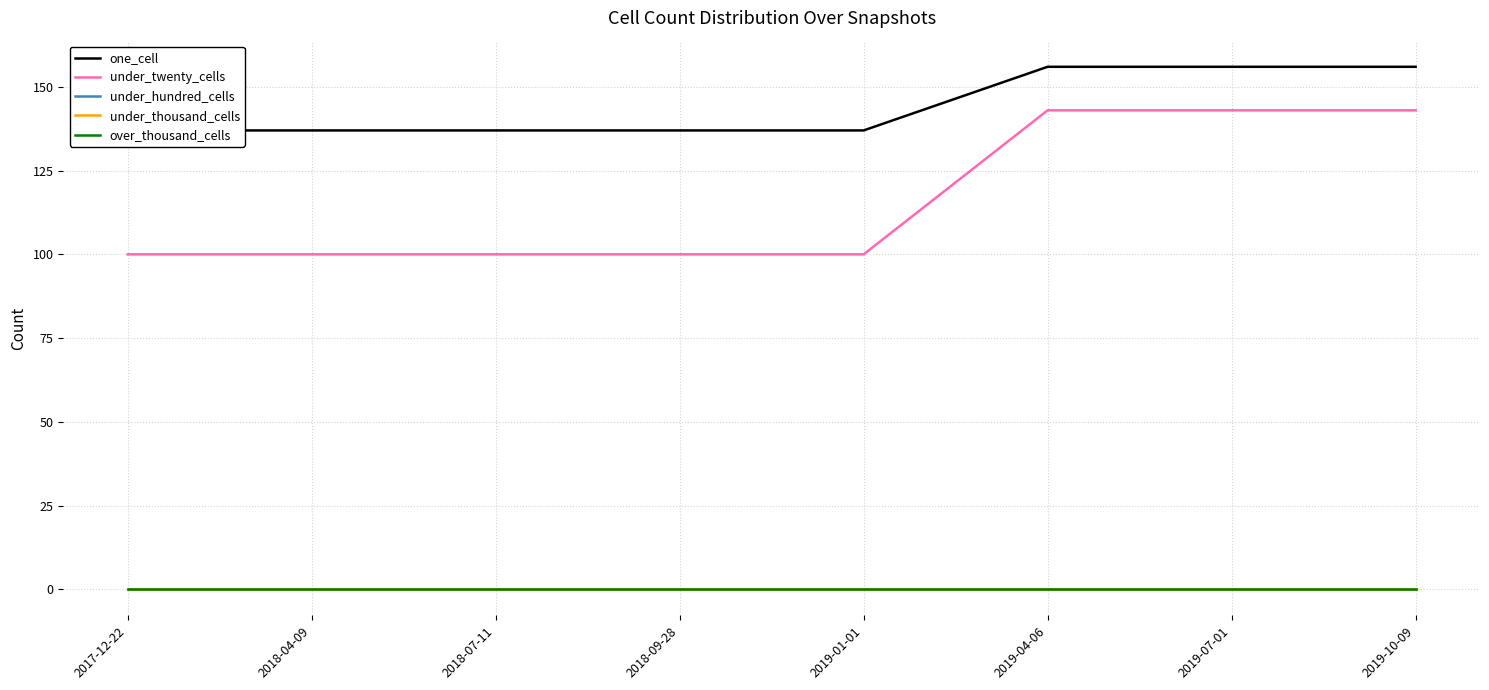

True or false: under_twenty_cells has more than 1 points higher than both neighbors.

False